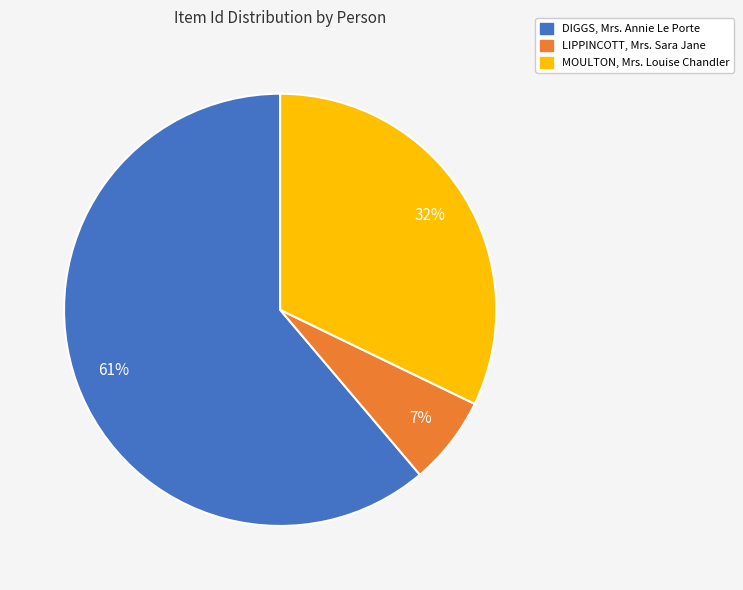

True or false: MOULTON, Mrs. Louise Chandler accounts for 32% of the total.

True